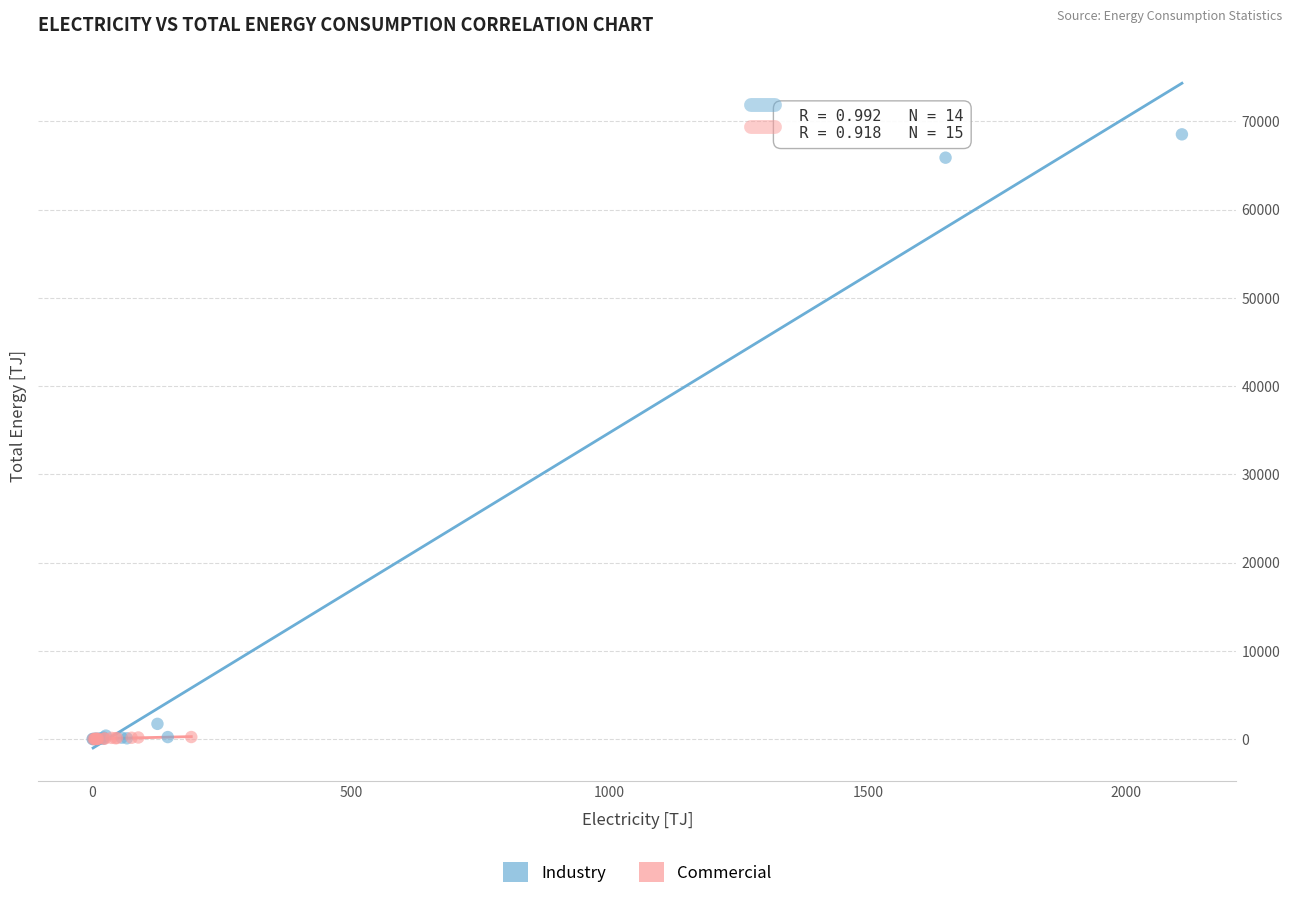

Which series has the largest Y range (max minus min)?

Industry